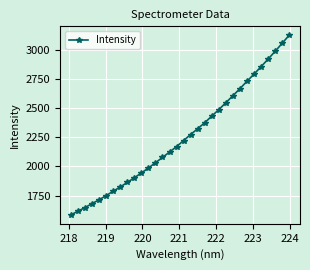

What is the difference between the second highest and minimum values?

1473.5